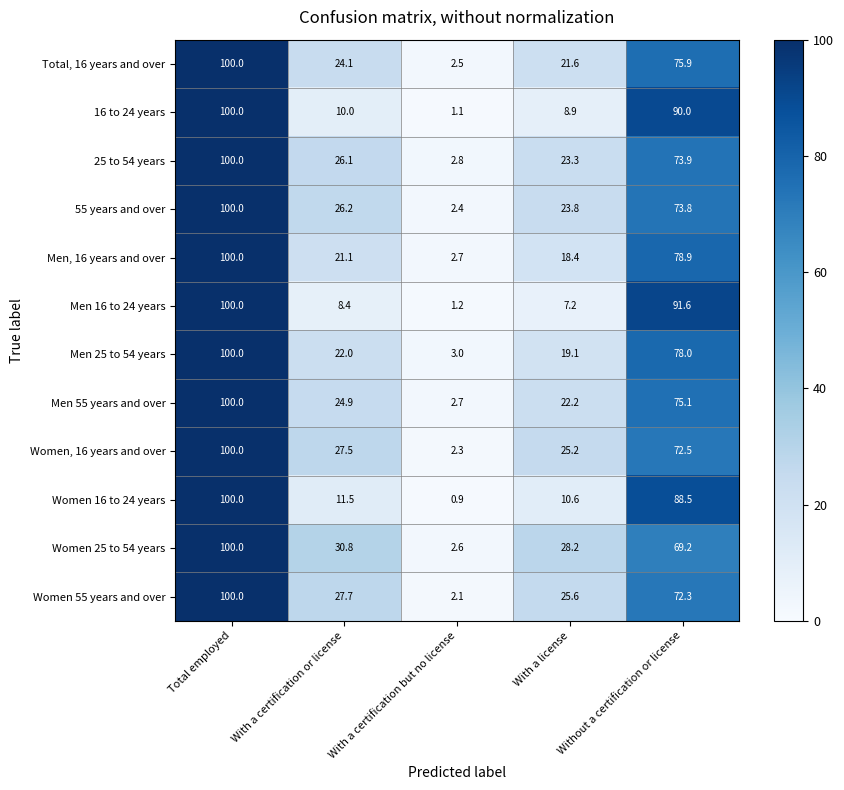

What is the sum of the Men, 16 years and over values at Without a certification or license and Total employed?

178.9